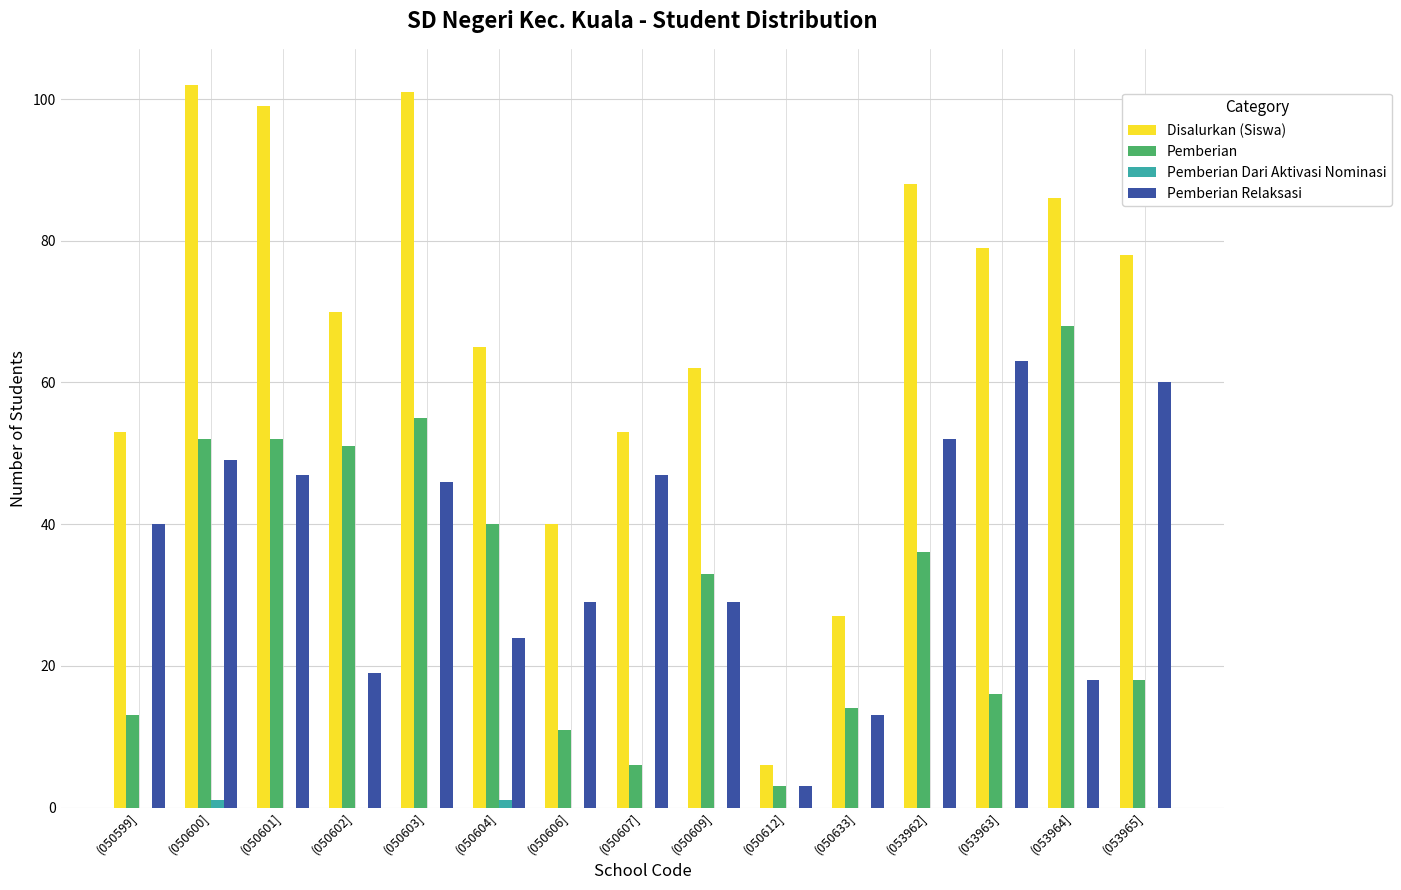

Are the bars horizontal?

No